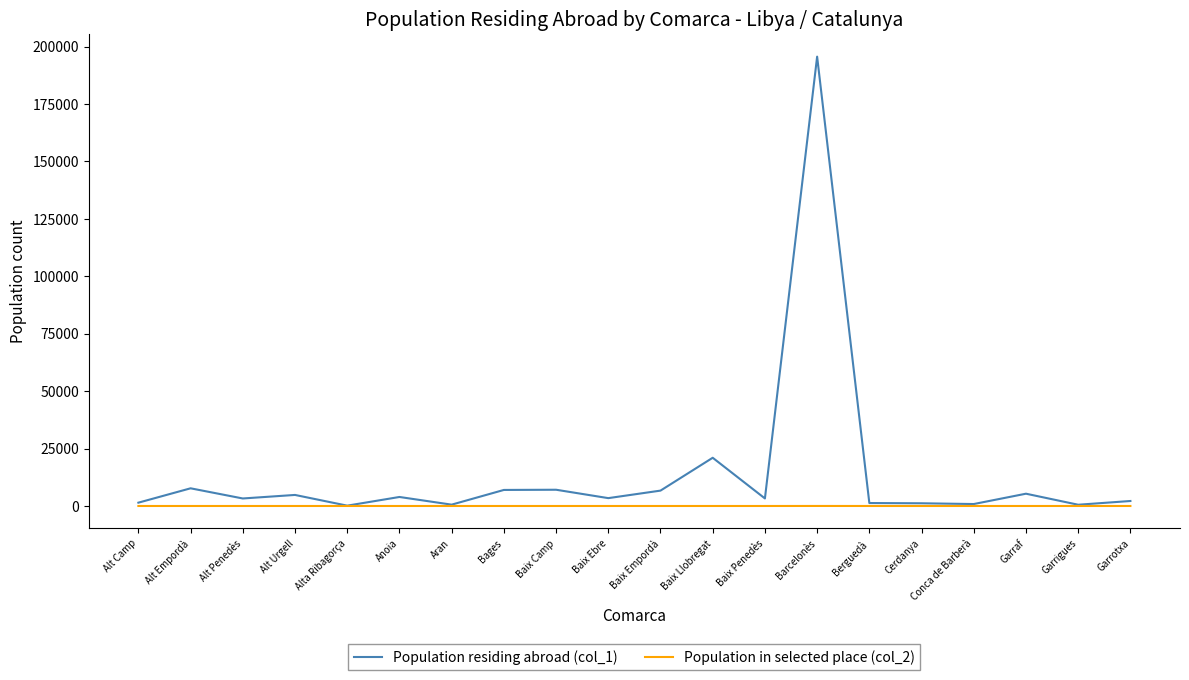

The value of Population residing abroad (col_1) at Baix Llobregat is 5992. True or false?

False